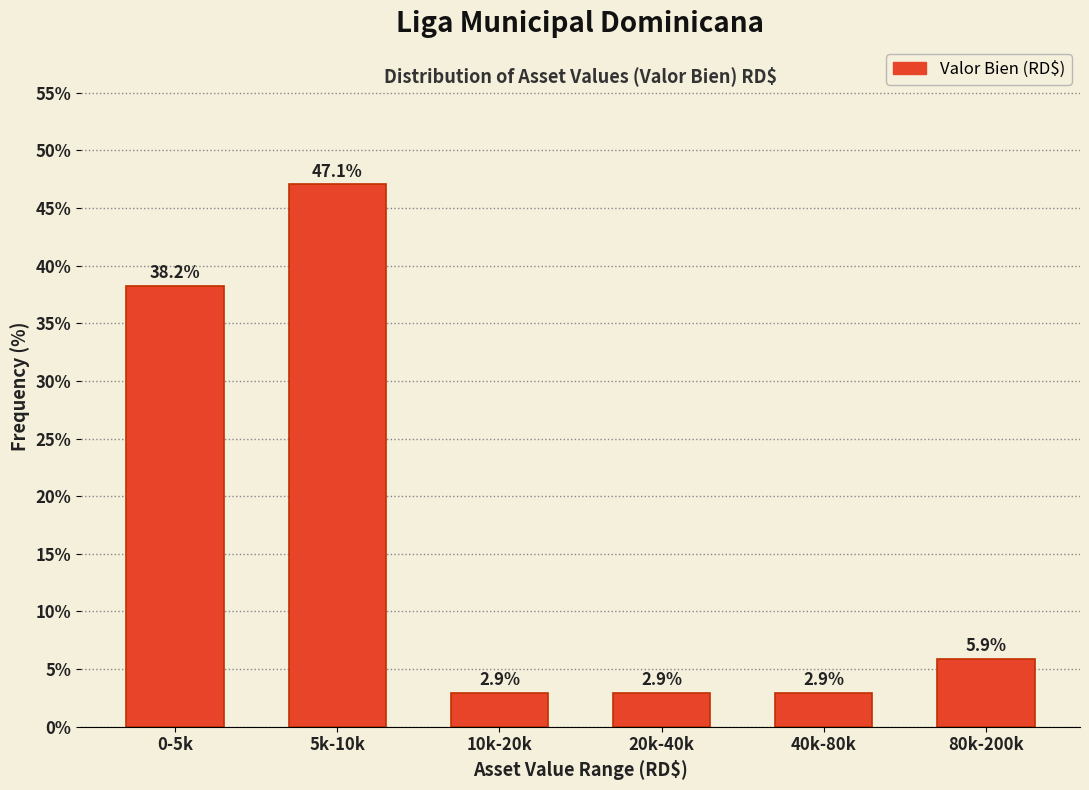

Reading left to right, list all the values displayed in this chart.

38.2	47.1	2.9	2.9	2.9	5.9